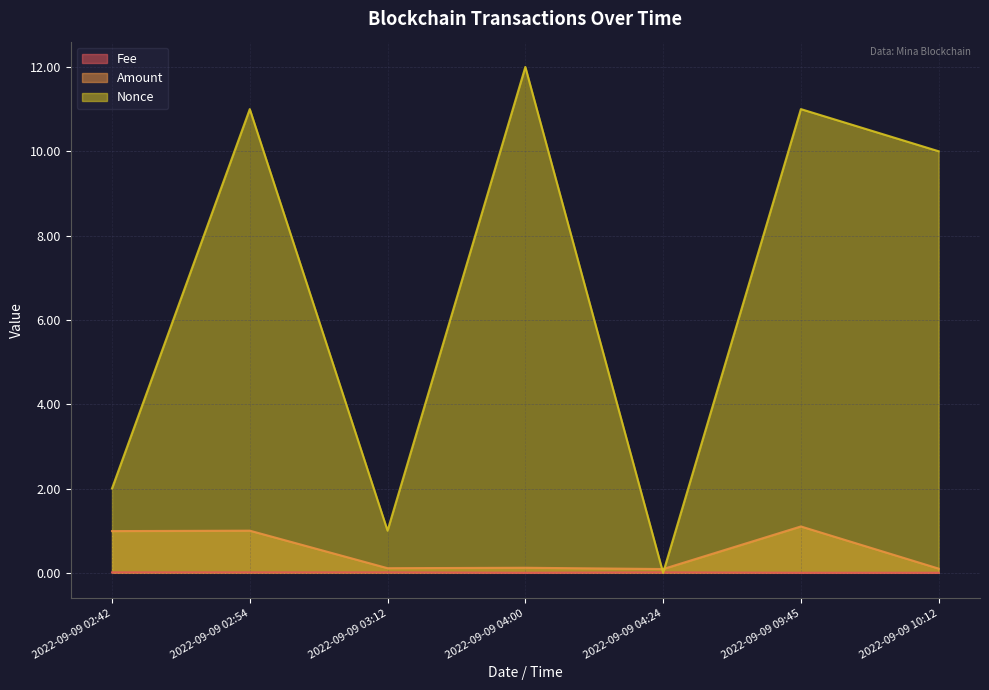

True or false: Fee and Amount intersect in this chart.

False